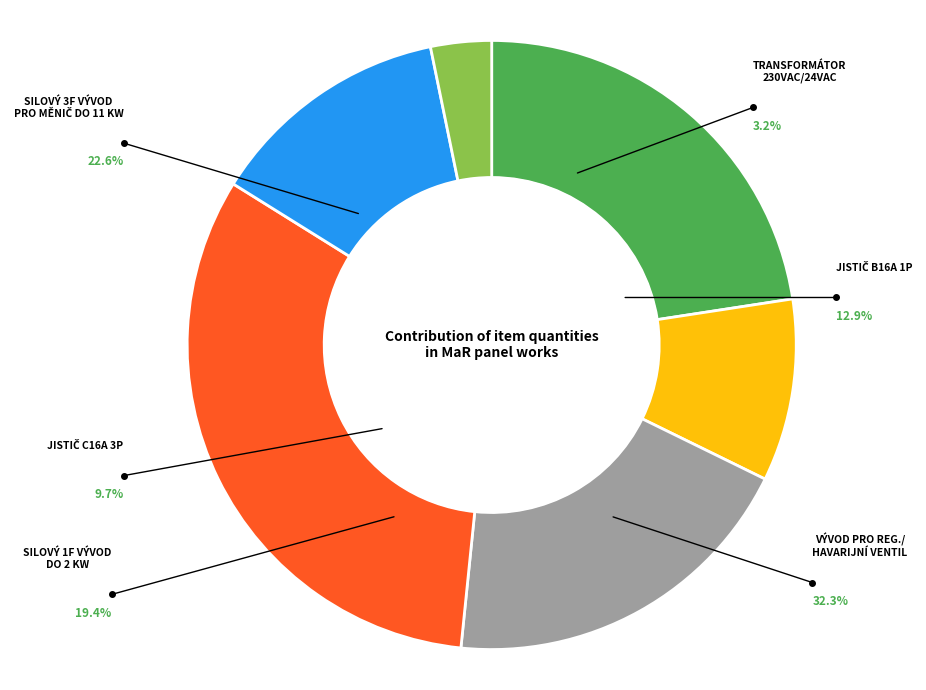

Between Silový 1fázový vývod do 2 kW and Silový 3fázový vývod pro měnič do 11 kW, which is larger?

Silový 3fázový vývod pro měnič do 11 kW